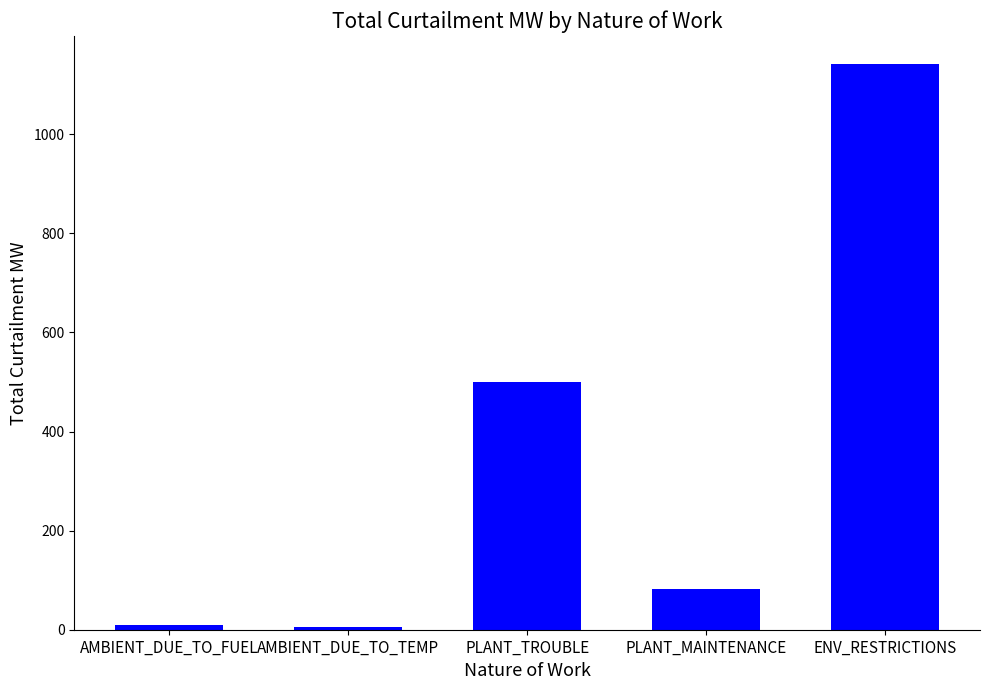

Between PLANT_MAINTENANCE and ENV_RESTRICTIONS, which is larger?

ENV_RESTRICTIONS